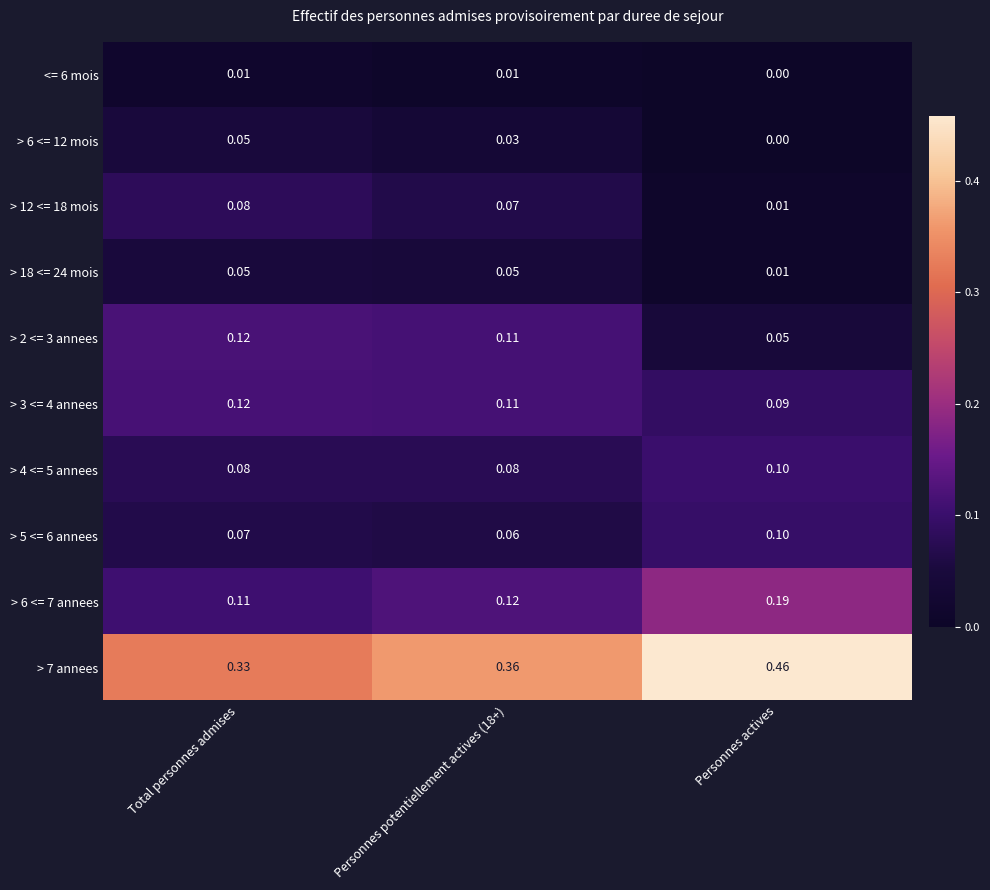

At which category is the sum across all series the highest?

Total personnes admises